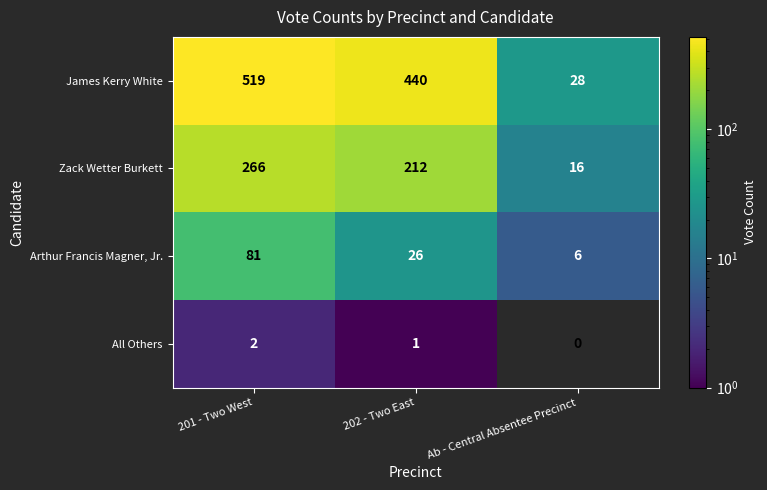

True or false: James Kerry White has a value of 440 at 202 - Two East.

True